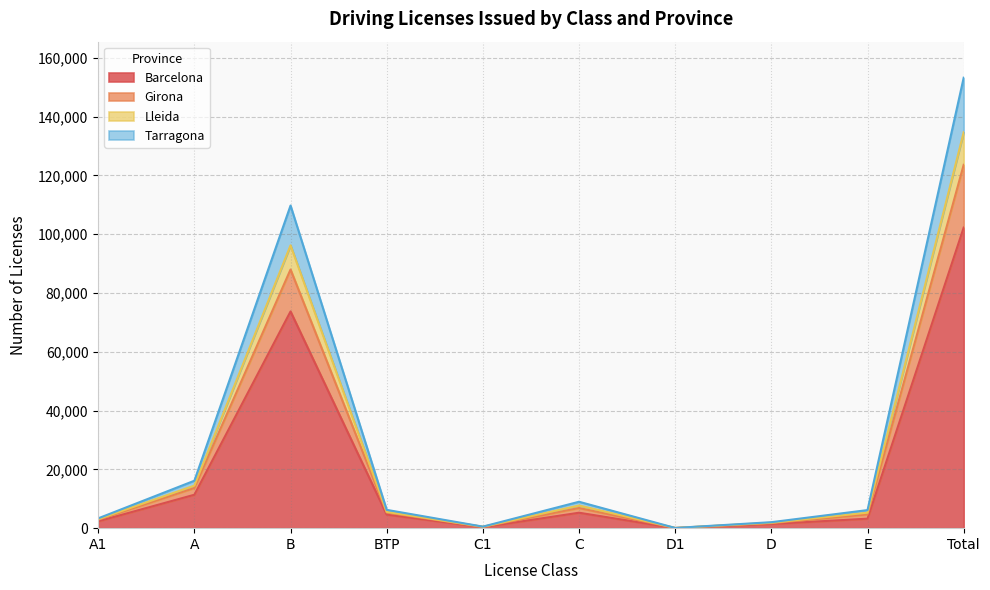

Rank the categories by Barcelona value from lowest to highest.

D1, C1, D, A1, E, BTP, C, A, B, Total